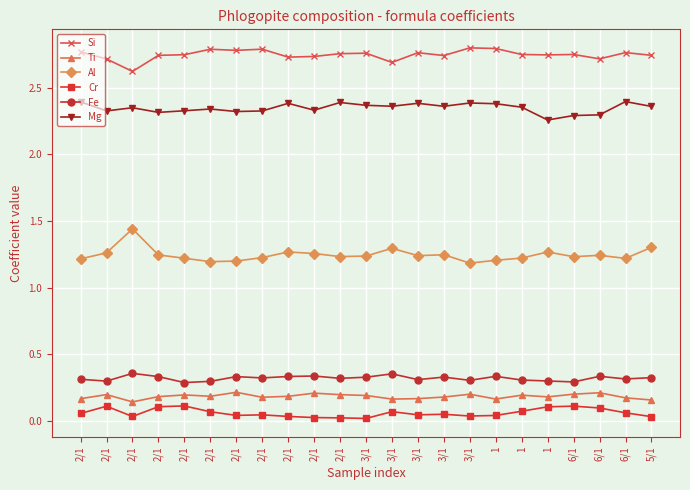

How many series are shown in this chart?

6